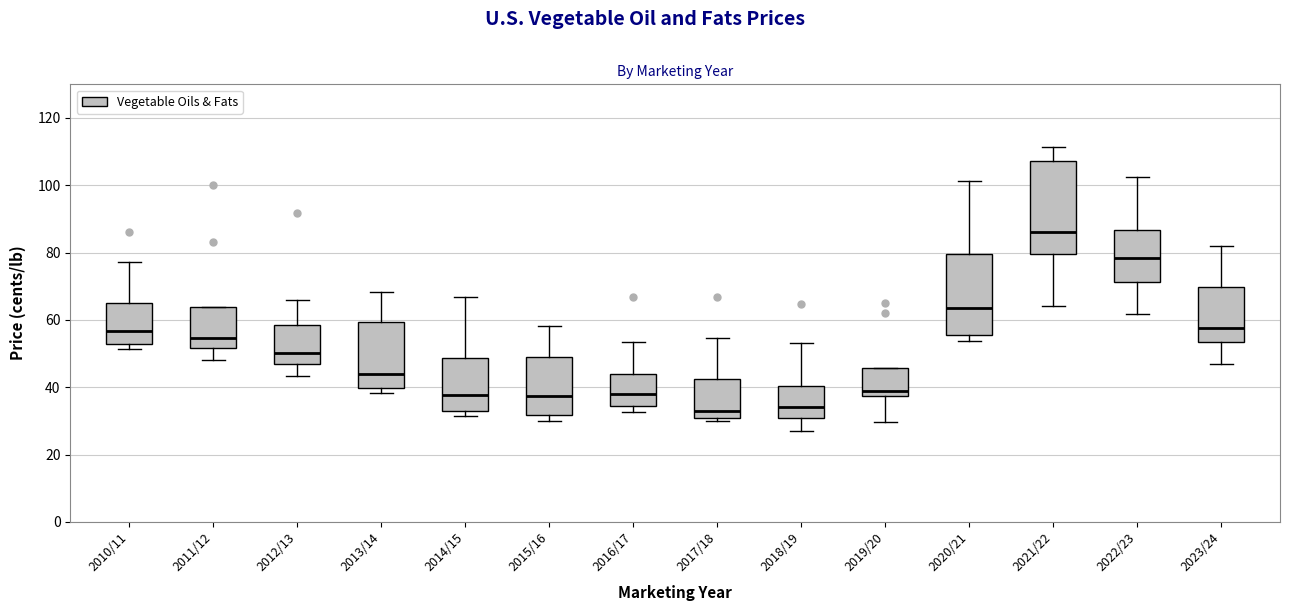

Where is the upper edge of the box for 2017/18 on the y-axis? The values are not printed on the chart, so give them approximately, as read against the axis.

42